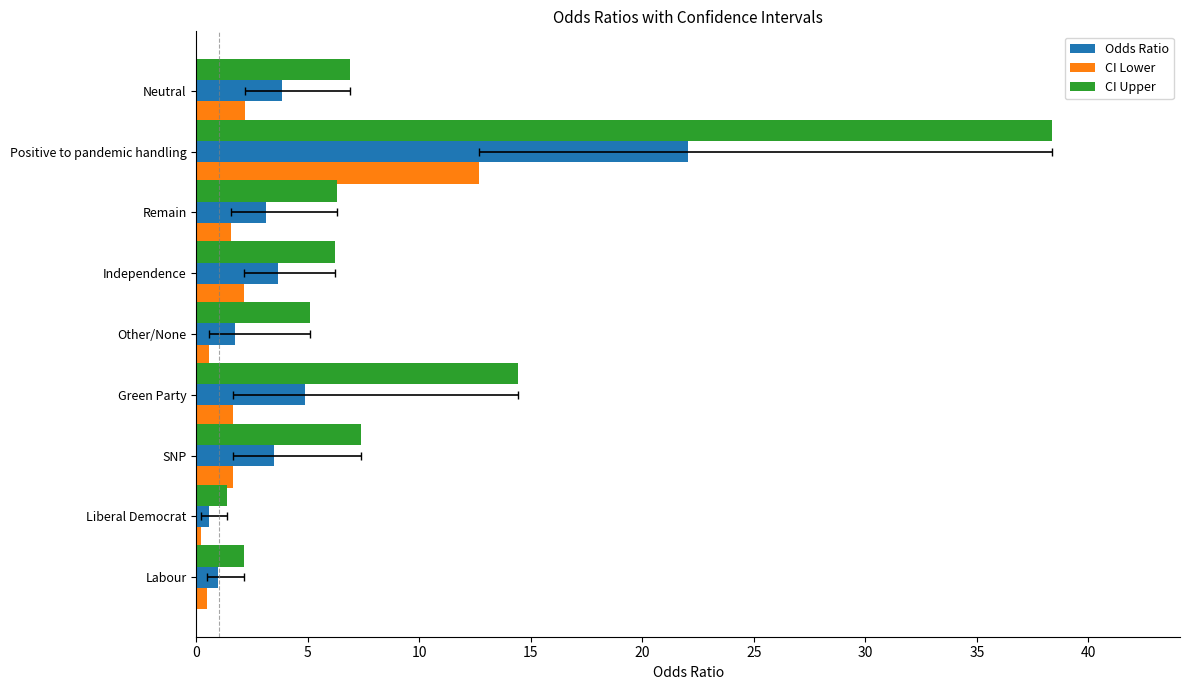

What is the value of the Odds Ratio bar at the 6th from the left?

3.7